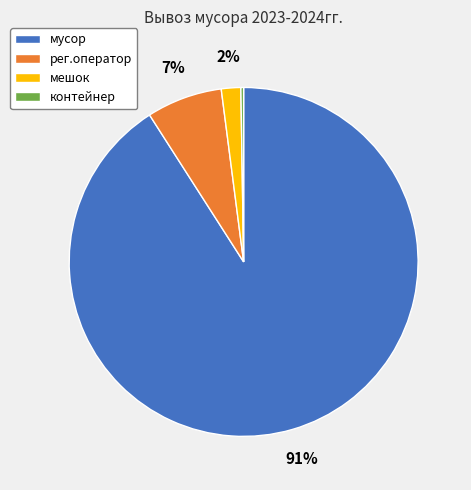

Which category accounts for the majority?

мусор